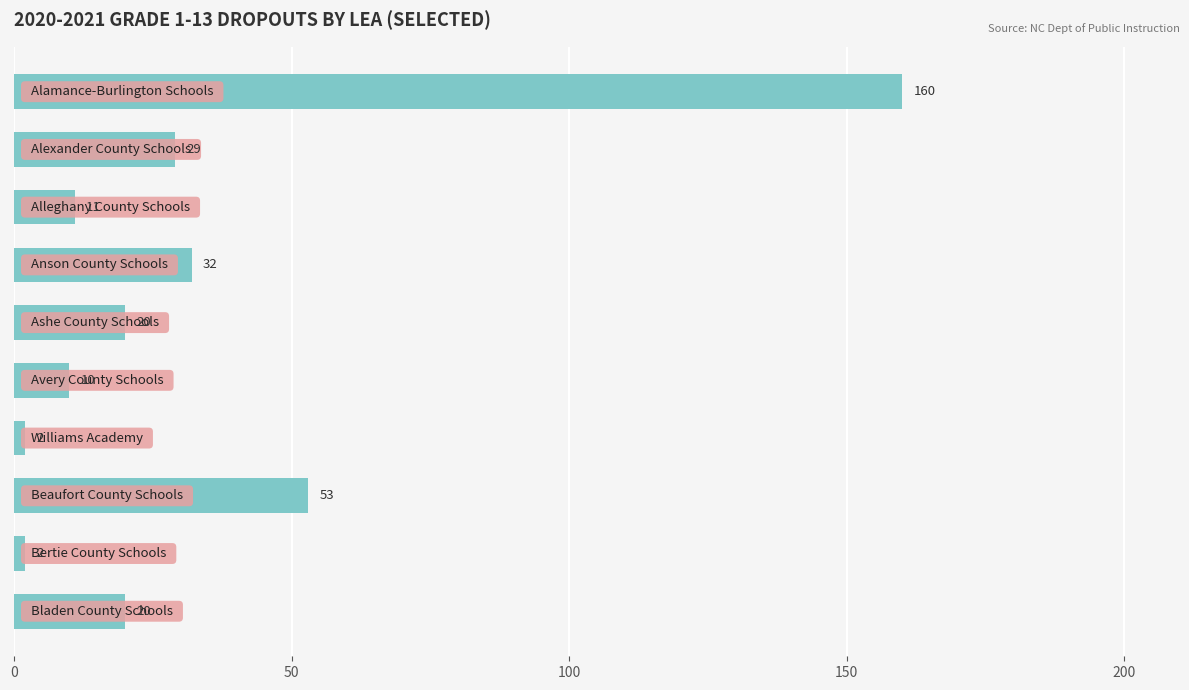

Reading top to bottom, what are all the values shown in this chart?

160	29	11	32	20	10	2	53	2	20